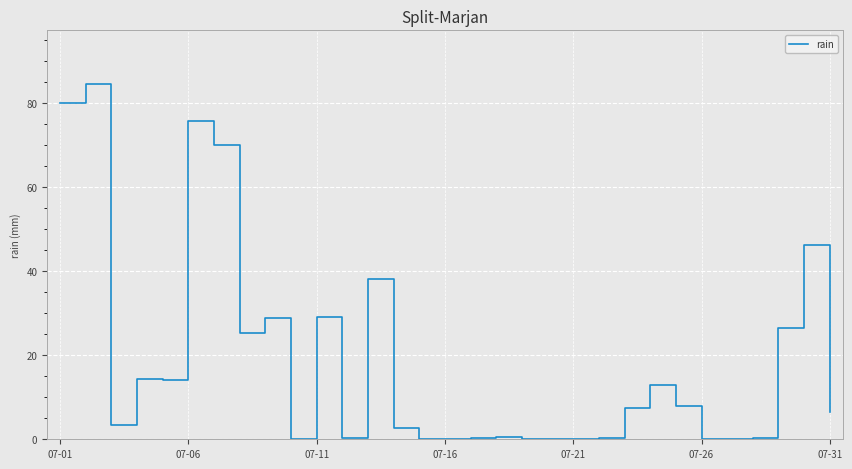

What is the difference between the maximum and minimum values?

84.6